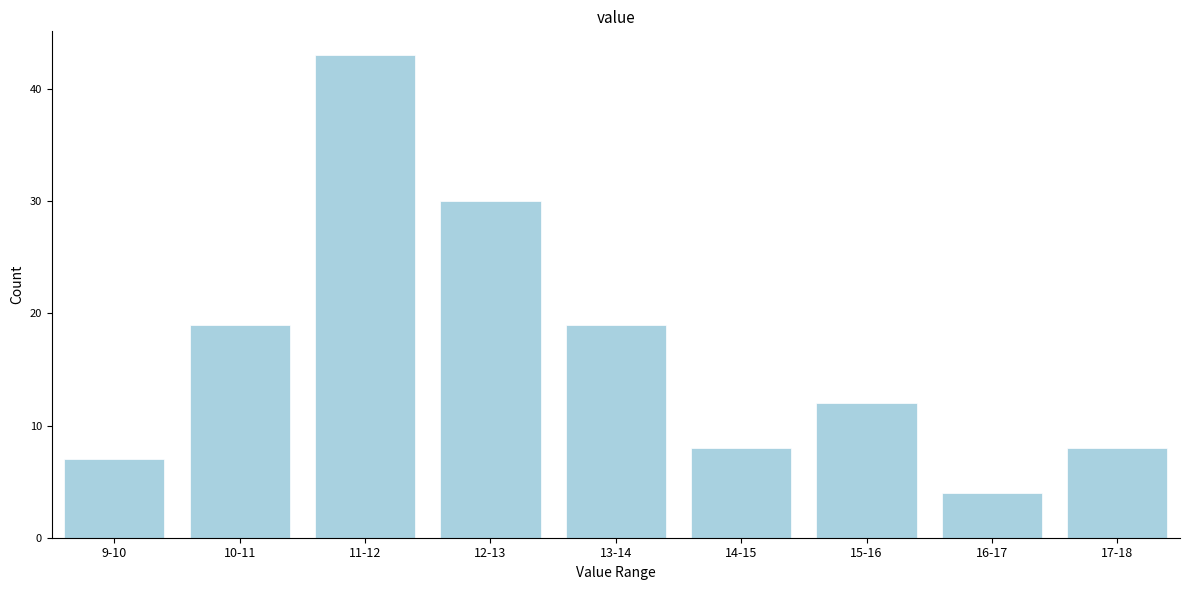

Reading right to left, what are all the values shown in this chart?

17-18=8	16-17=4	15-16=12	14-15=8	13-14=19	12-13=30	11-12=43	10-11=19	9-10=7